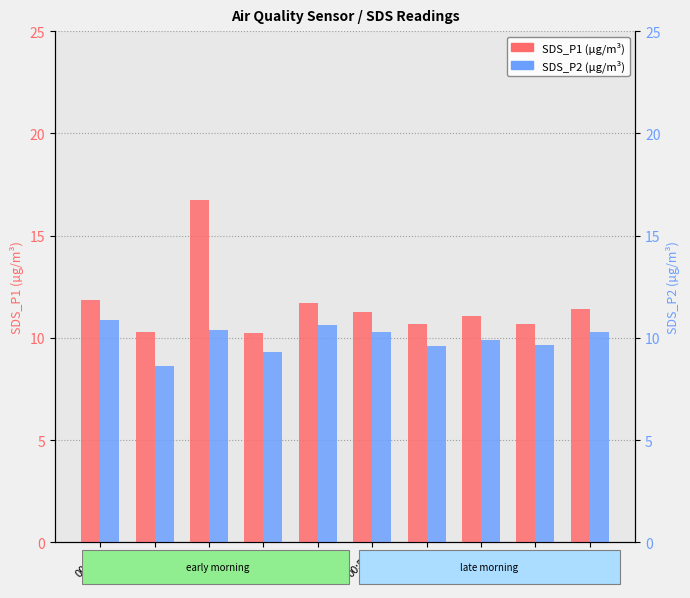

What position from the right is 00:37?

7